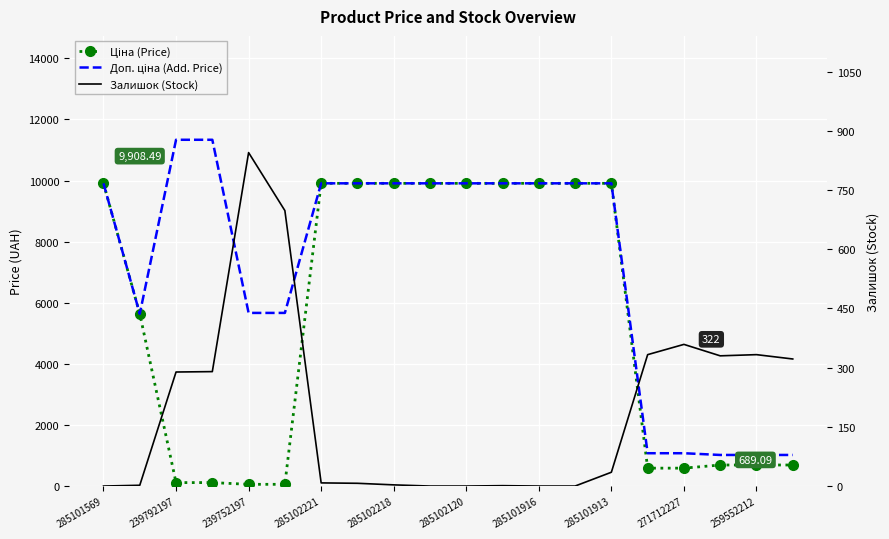

Which series has the largest total across all categories?

Доп. ціна (Add. Price)